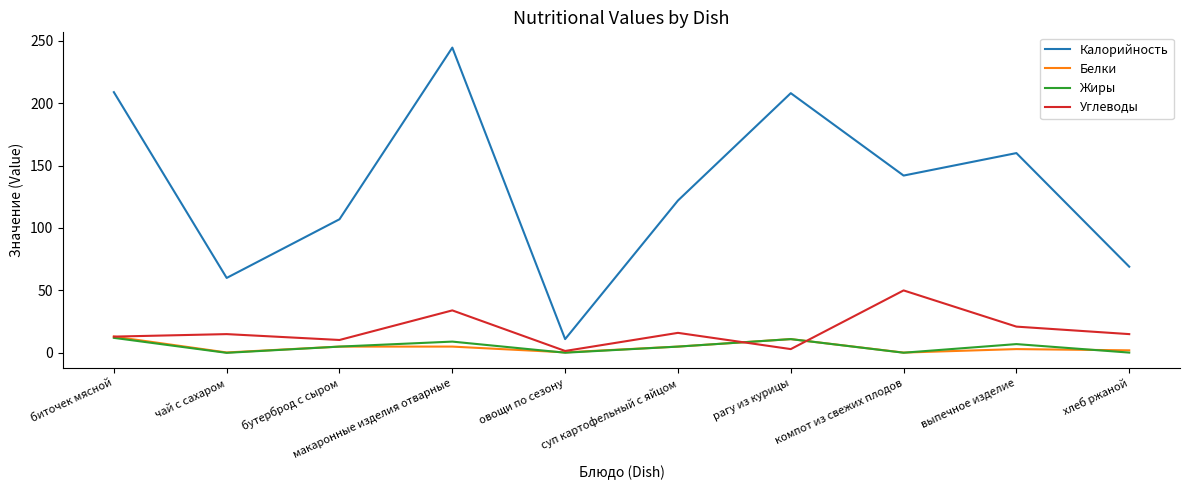

True or false: Калорийность and Жиры cross at least once.

False